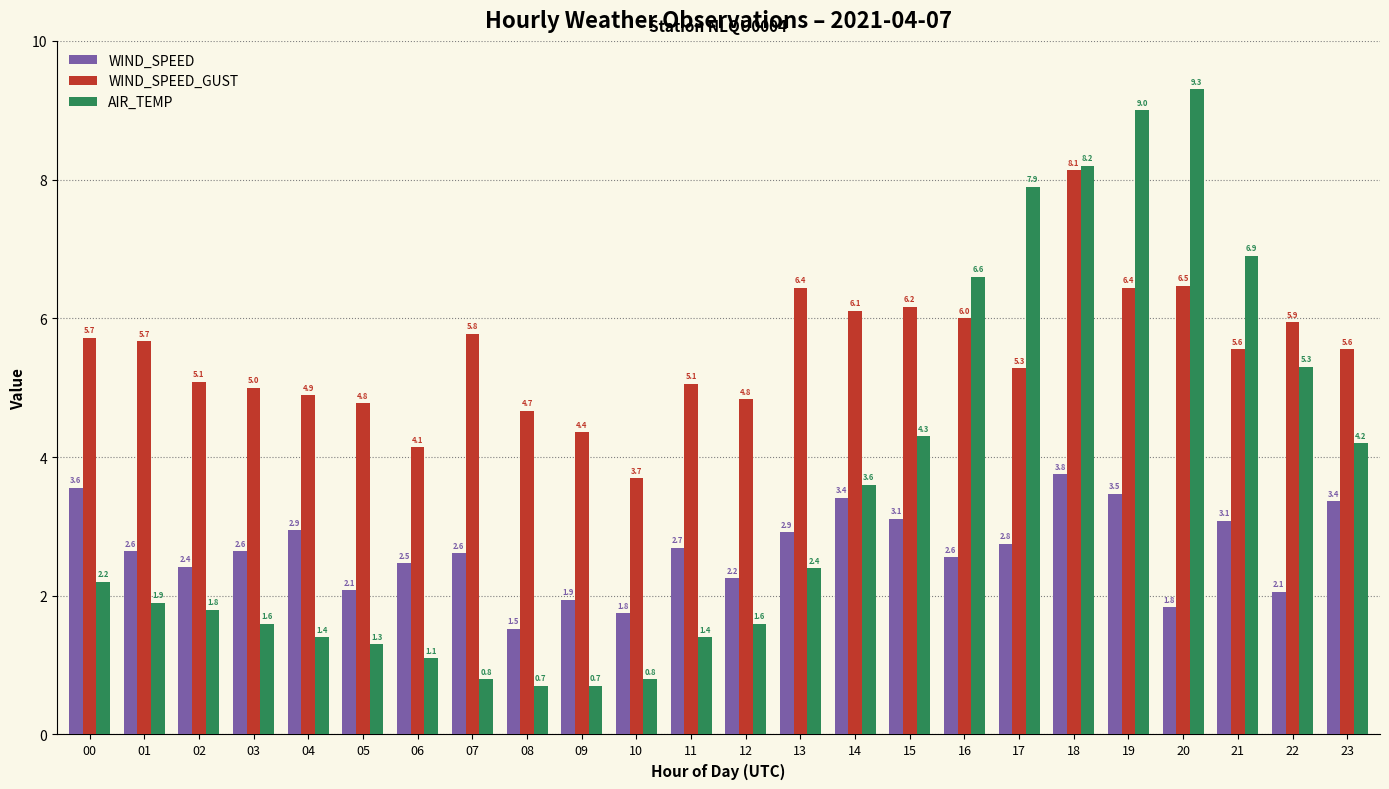

What is the value of the WIND_SPEED bar at the 10th from the left?

1.9